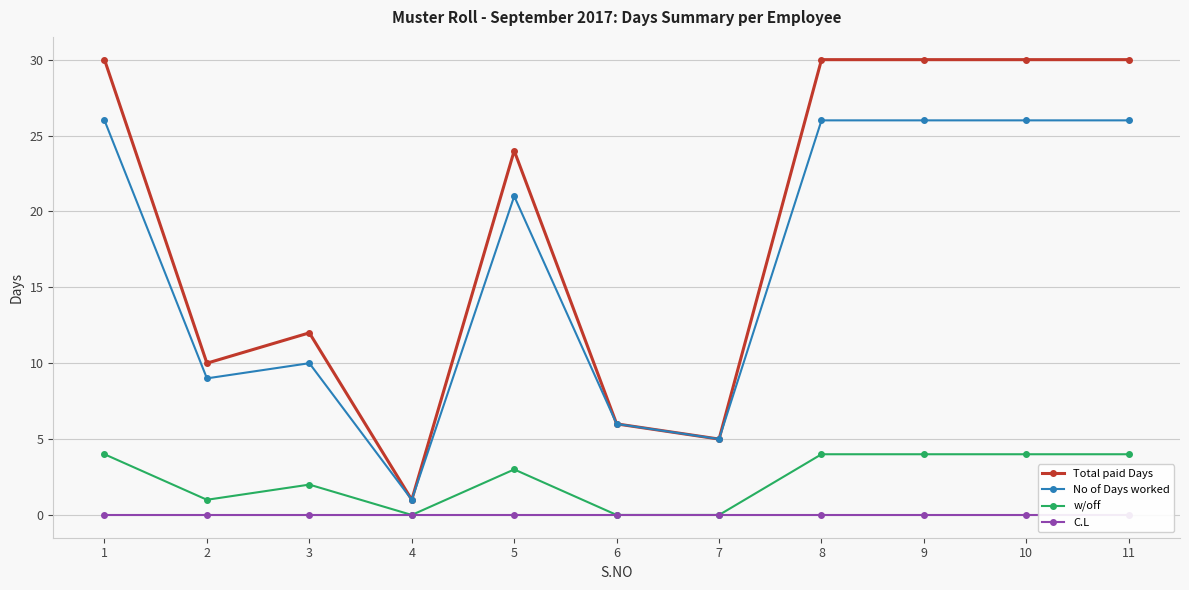

At 3, list the series in order from smallest to largest.

C.L, w/off, No of Days worked, Total paid Days